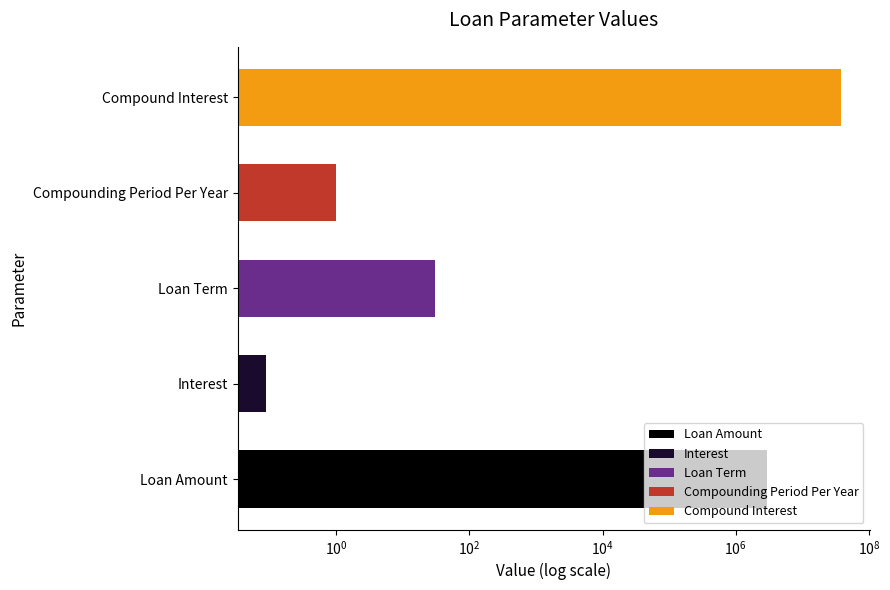

List the labels in order of value, smallest first.

Interest, Compounding Period Per Year, Loan Term, Loan Amount, Compound Interest